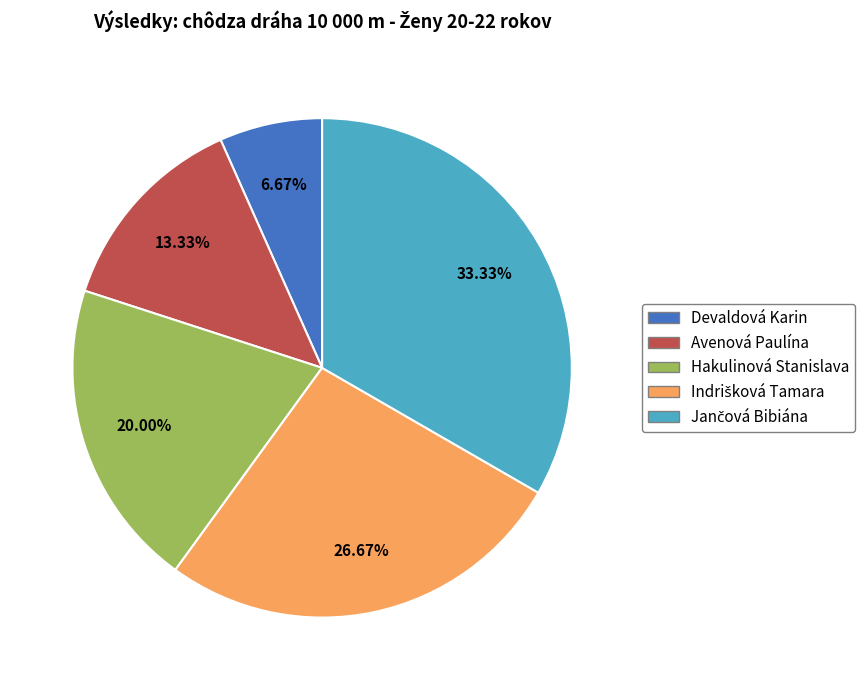

Which has a higher value, Avenová Paulína or Devaldová Karin?

Avenová Paulína